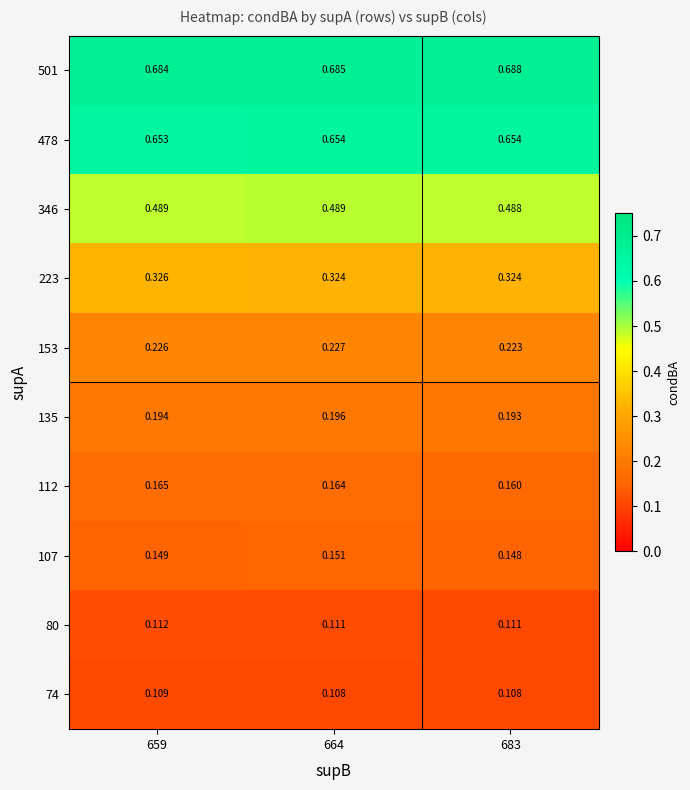

Is the value of 112 at 664 greater than the value of 153 at 683?

No